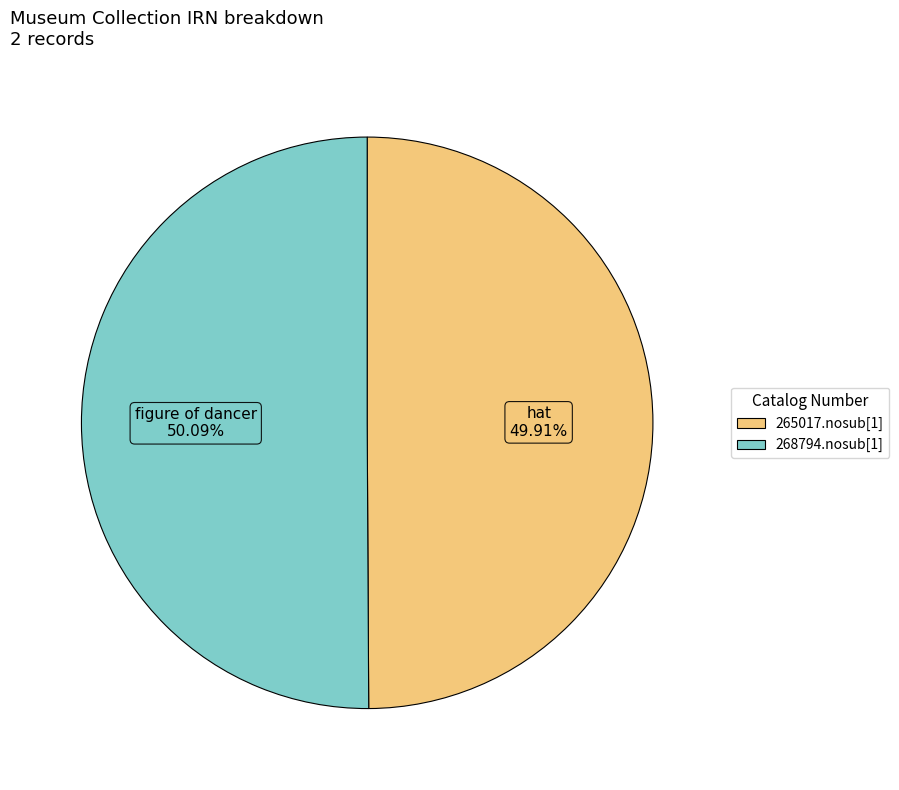

Does any single category account for the majority?

Yes